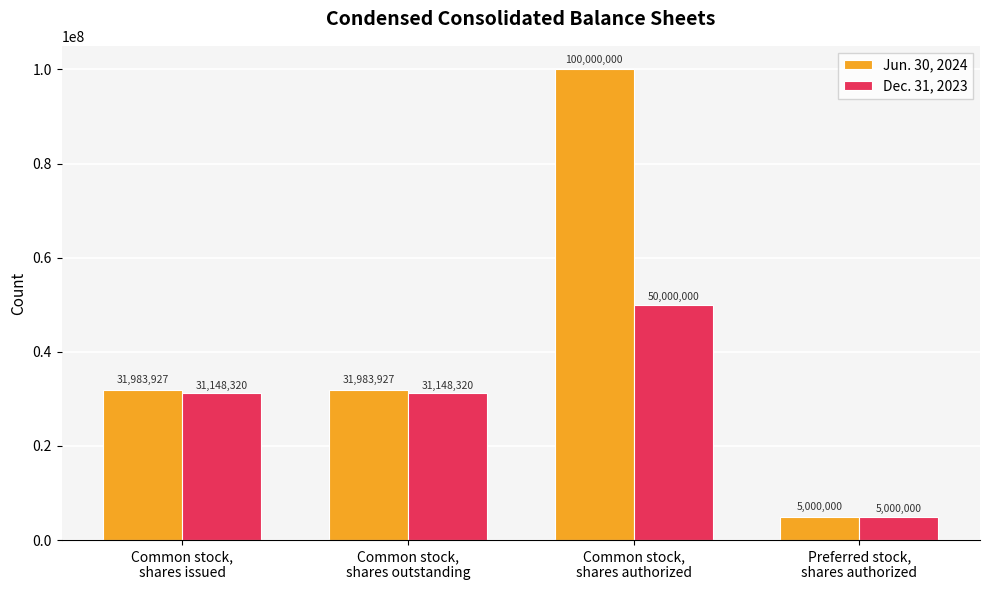

Count the Jun. 30, 2024 values in the range 31983927 to 100000000.

3